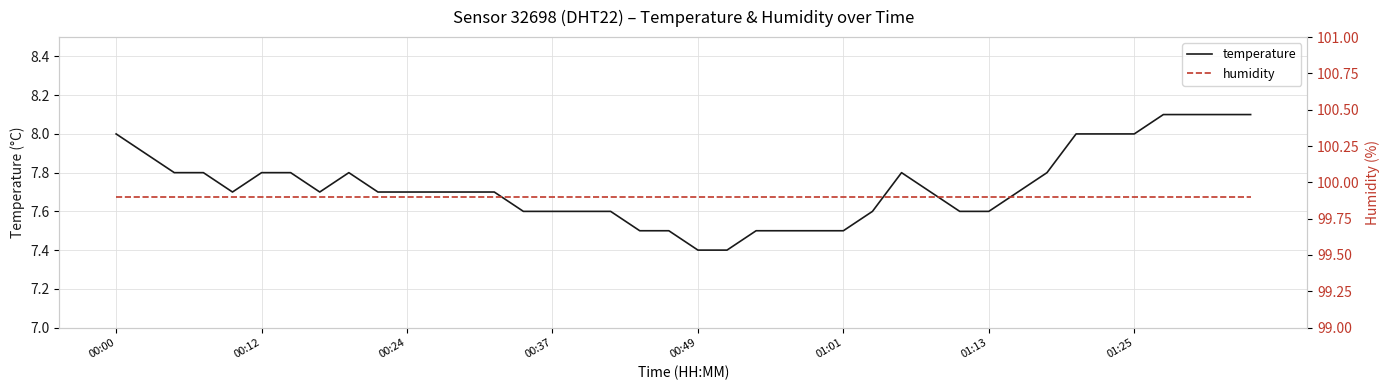

True or false: temperature has a value of 11.8 at 00:24.

False